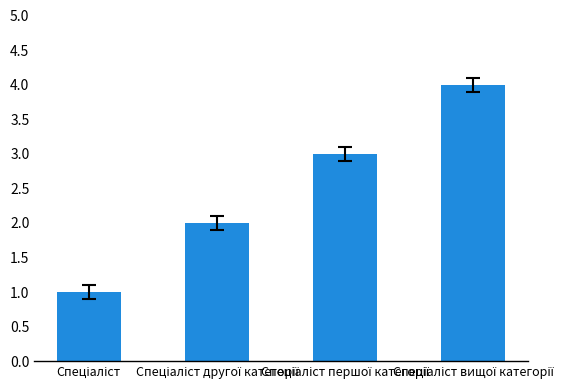

How many values are below 3?

2